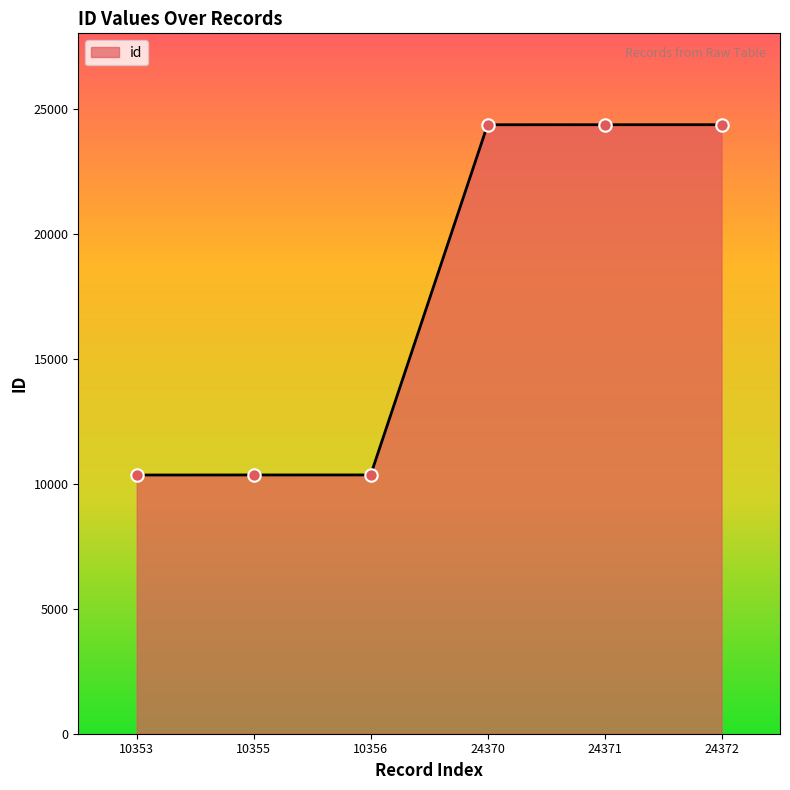

What is the change in value from 10355 to 24371?

+14016